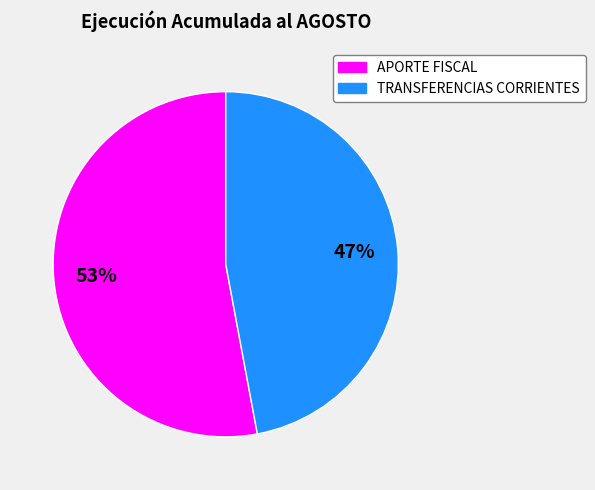

Is it true that TRANSFERENCIAS CORRIENTES is 38% of the pie?

False